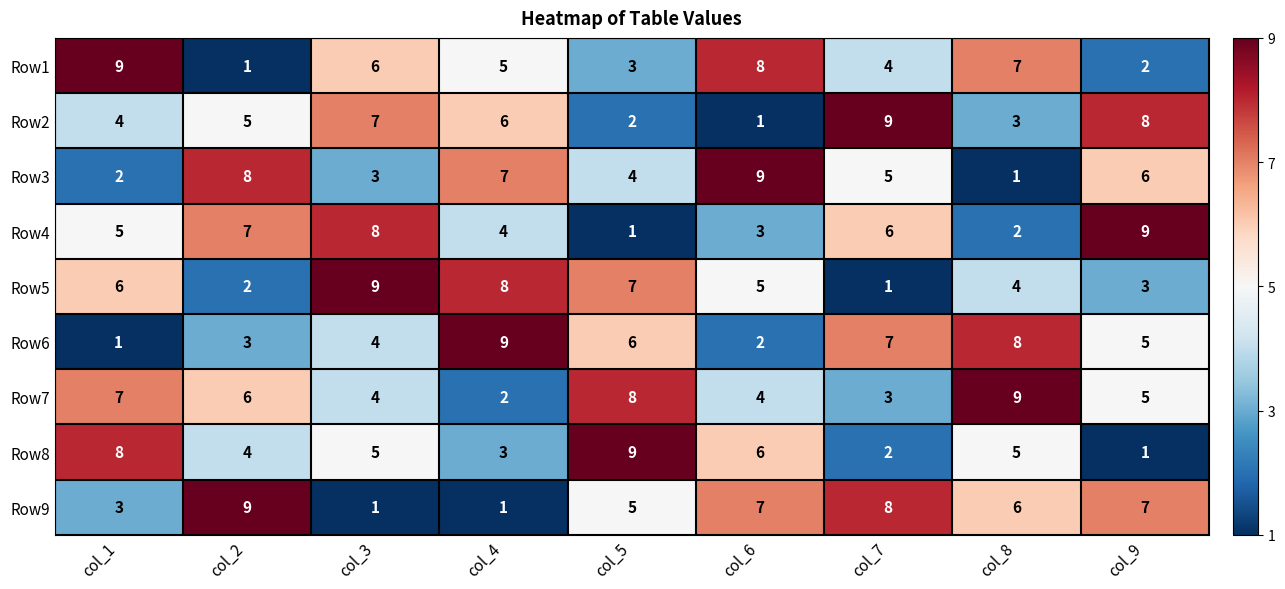

The value of Row8 at col_1 is 8. True or false?

True